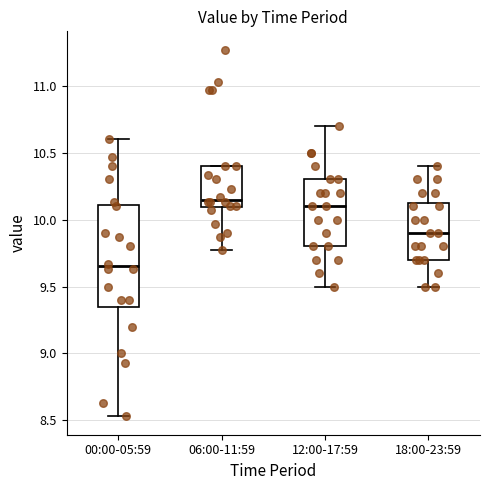

Reading left to right, transcribe this box plot: for each box, give where its median line is, the range the box spans, and where its two whiskers end, as read against the y-axis. The values are not printed on the chart, so give them approximately, as read against the axis.

00:00-05:59: median 9.65, box 9.35 to 10.10, whiskers 8.55 to 10.60
06:00-11:59: median 10.15, box 10.10 to 10.40, whiskers 9.75 to 10.40
12:00-17:59: median 10.10, box 9.80 to 10.30, whiskers 9.50 to 10.70
18:00-23:59: median 9.90, box 9.70 to 10.15, whiskers 9.50 to 10.40